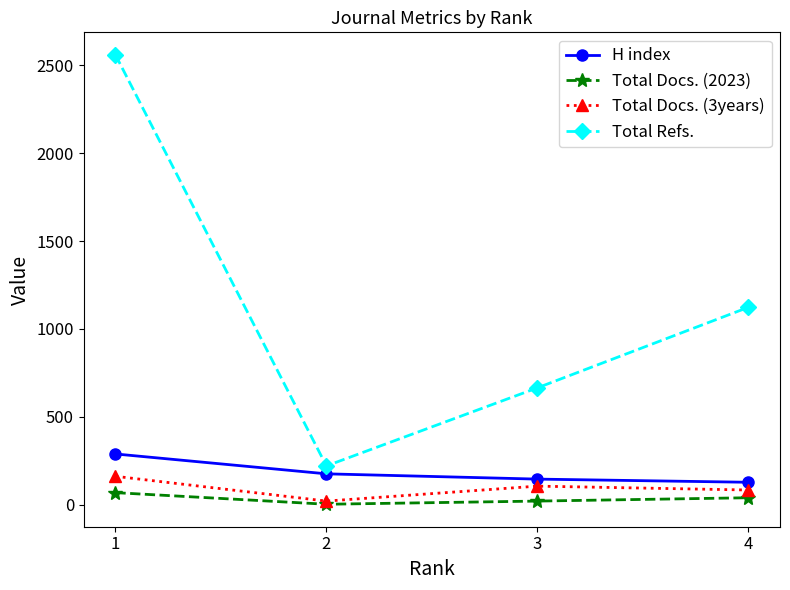

Which series has the largest total across all categories?

Total Refs.